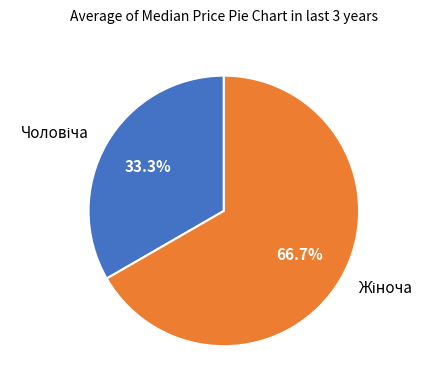

Is there any slice that represents more than half of the pie?

Yes